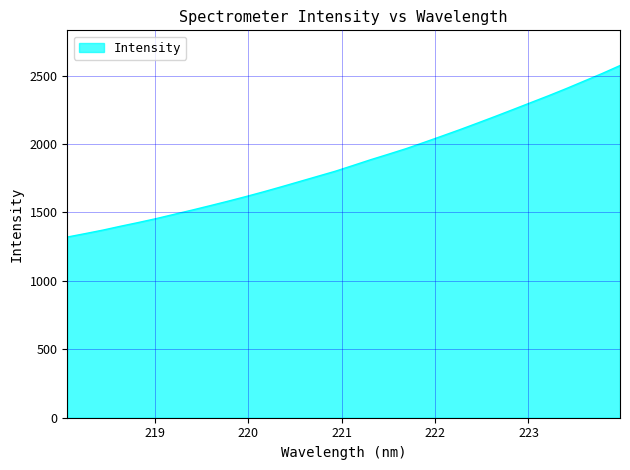

How many distinct data groups are displayed?

1